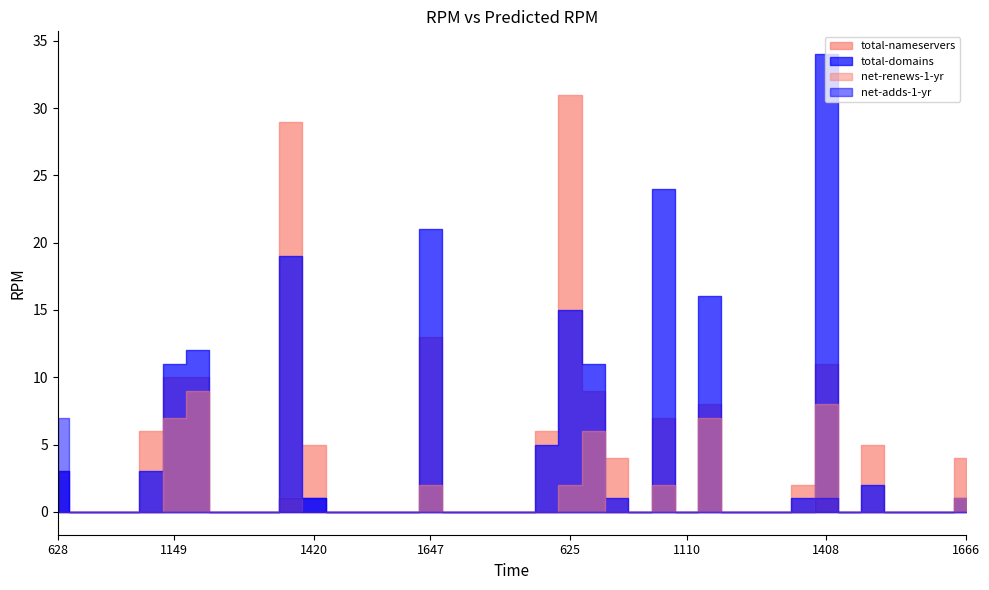

The net-renews-1-yr series shows -6 at 1362. True or false?

False